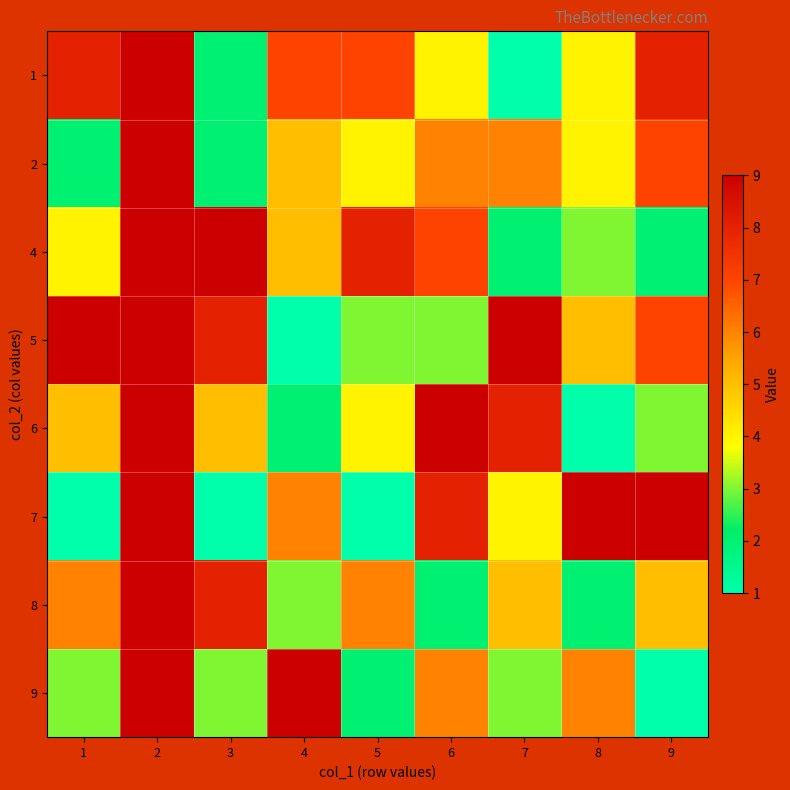

Which category has the highest value across all series?

3